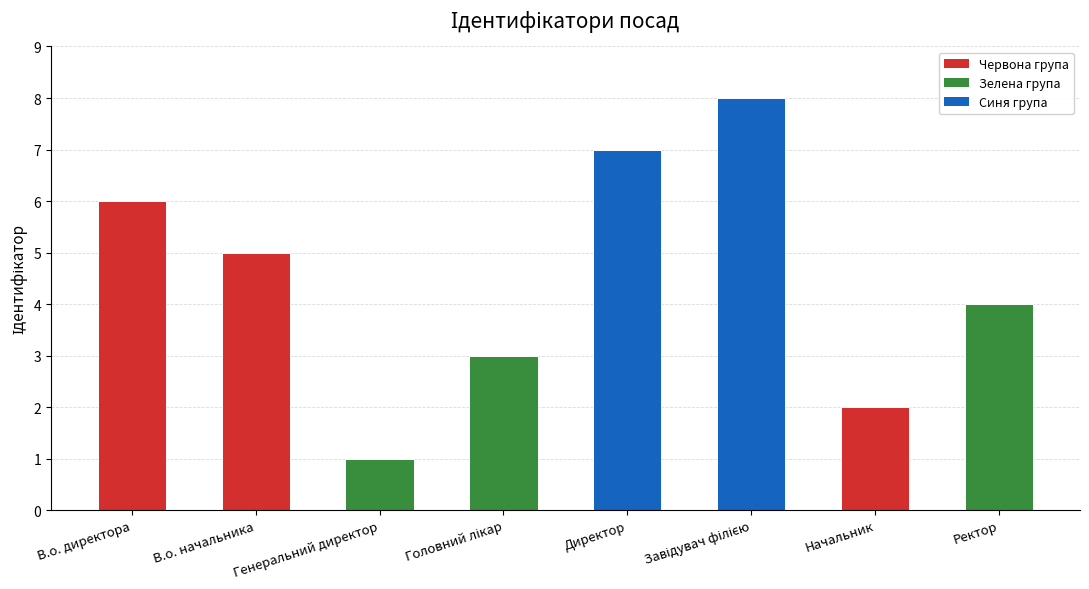

Which label corresponds to the smallest value in the chart?

Генеральний директор